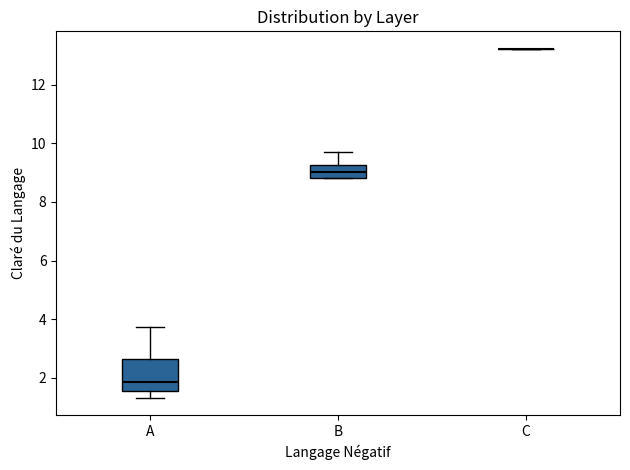

Comparing the boxes themselves (not the whiskers), which one is the tallest?

A